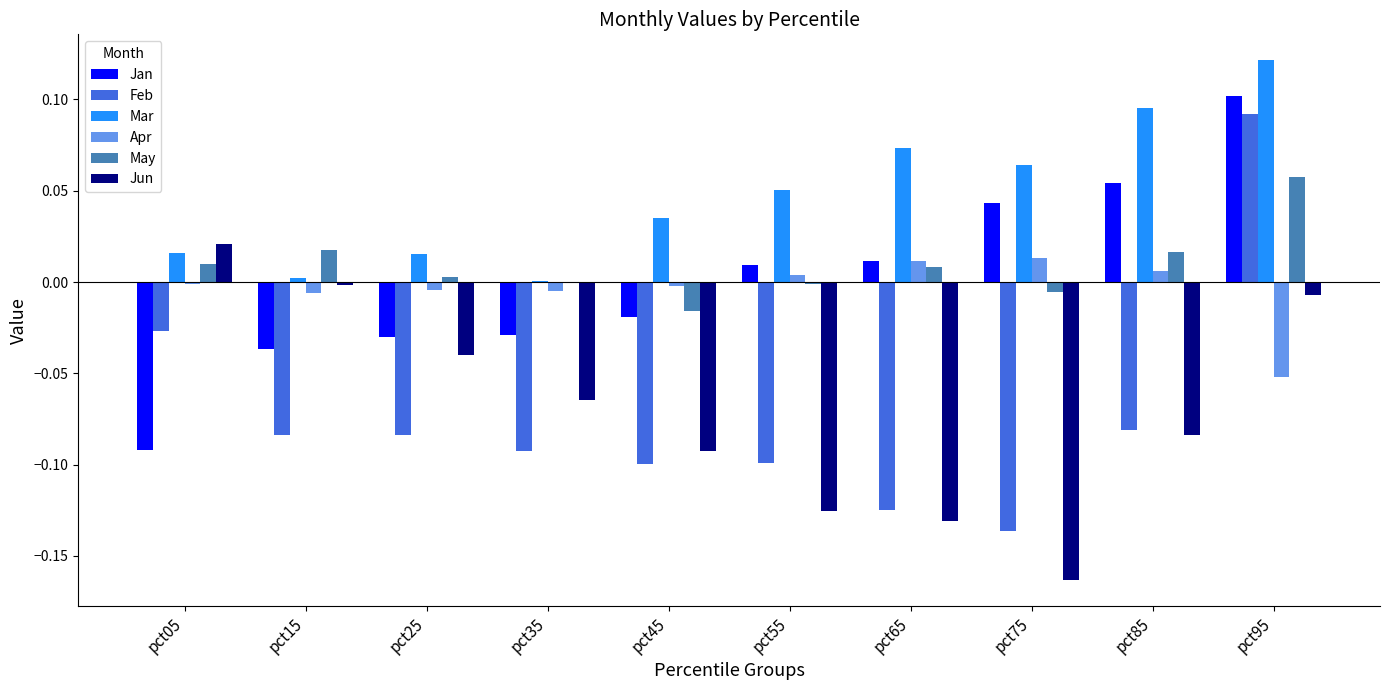

Which series has the largest total across all categories?

Mar